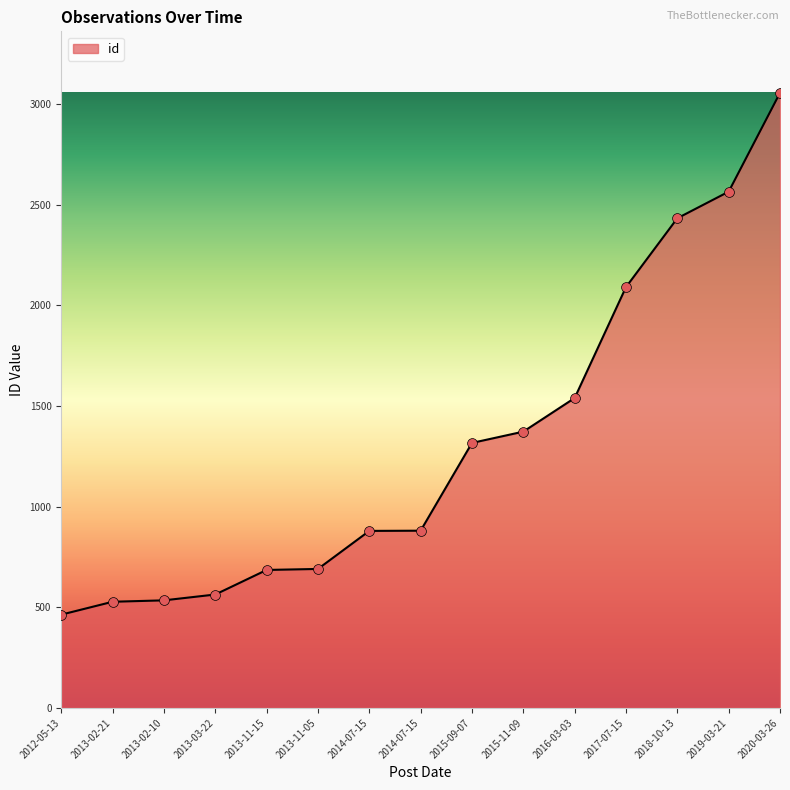

Does the chart have visible grid lines?

No